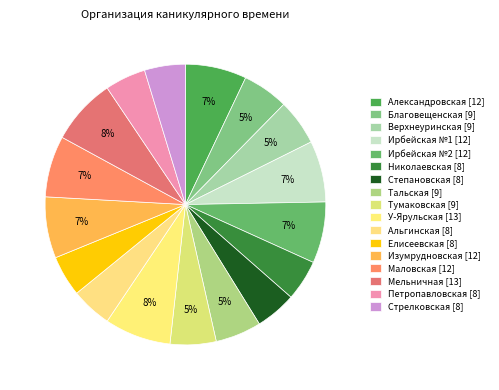

Rank the categories by value from lowest to highest.

Николаевская, Степановская, Альгинская, Елисеевская, Петропавловская, Стрелковская, Благовещенская, Верхнеуринская, Тальская, Тумаковская, Александровская, Ирбейская №1, Ирбейская №2, Изумрудновская, Маловская, У-Ярульская, Мельничная